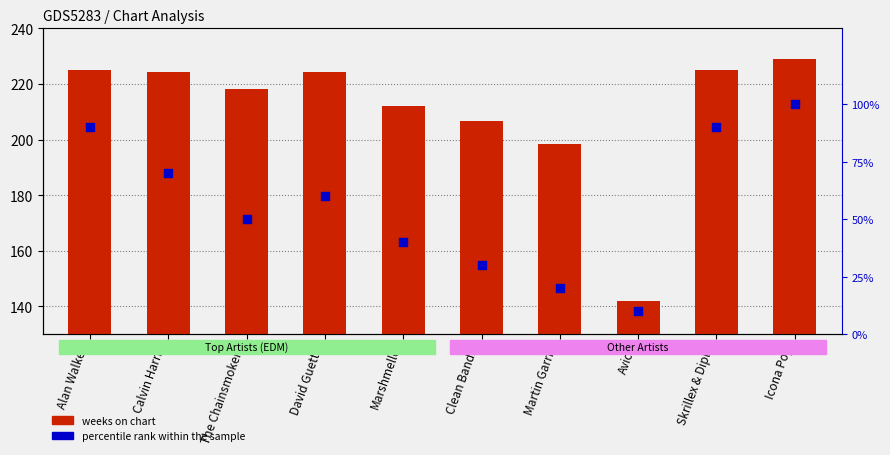

Is the value of weeks on chart at Clean Bandit greater than the value of percentile rank within the sample at Martin Garrix?

Yes